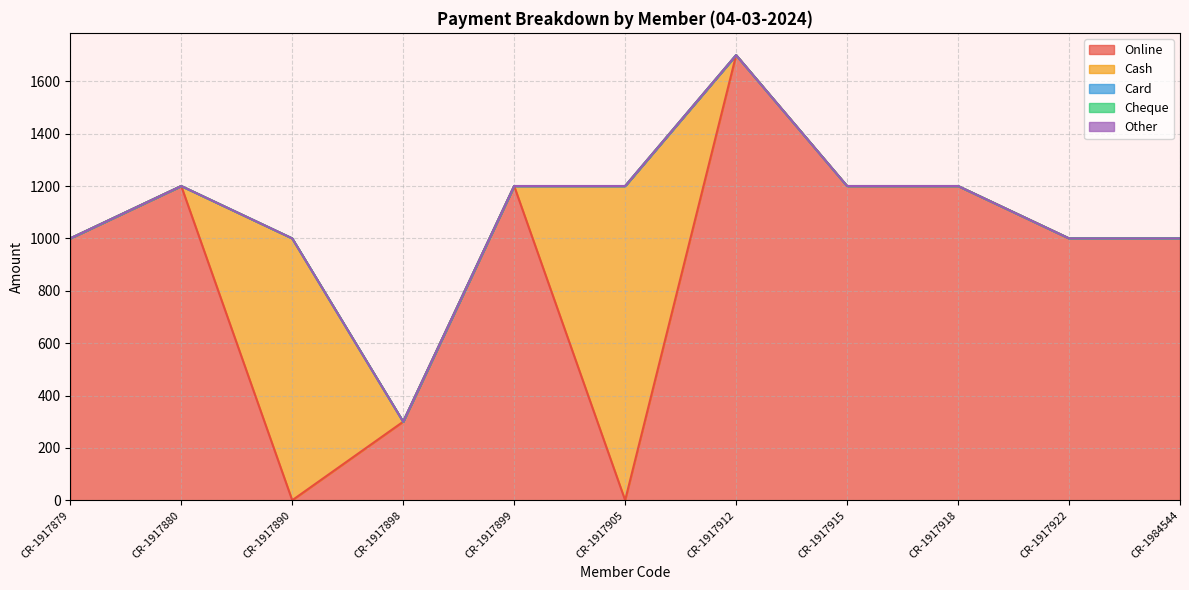

What is the average value of the Online series?

891